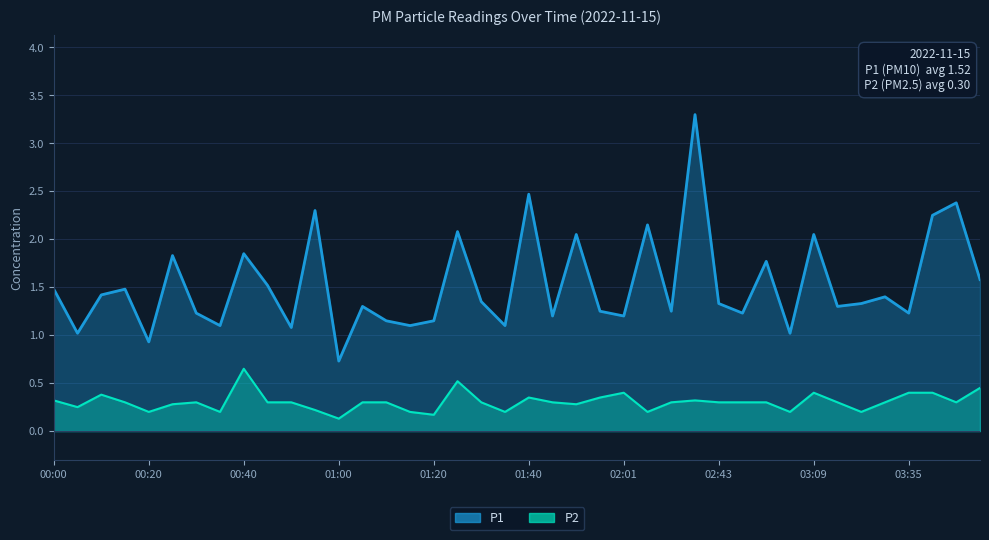

The P2 series shows 0.2 at 00:45. True or false?

False